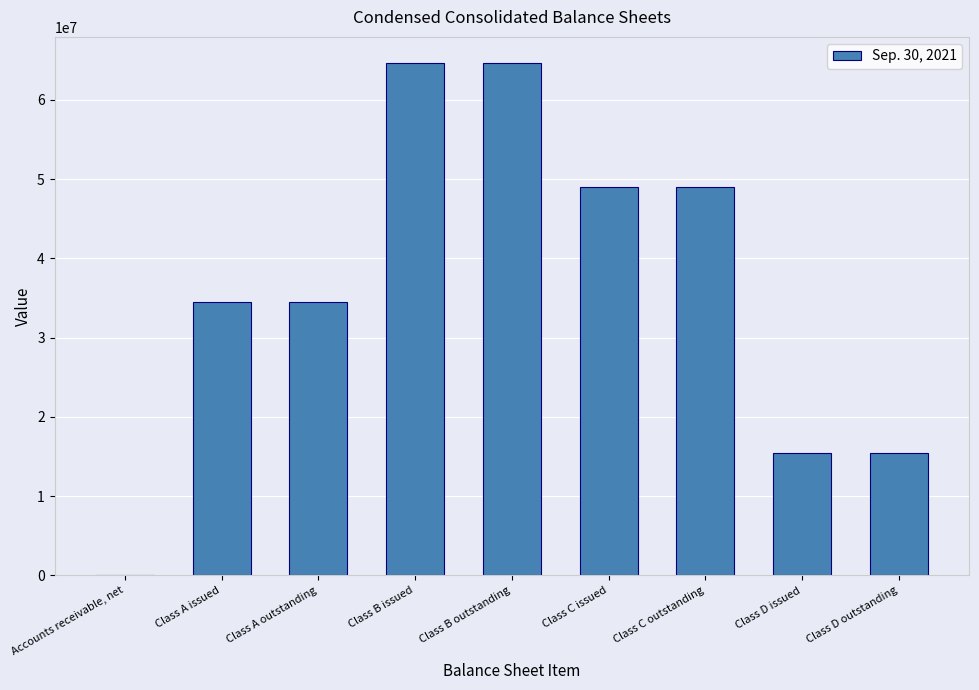

Count the number of categories in the chart.

9